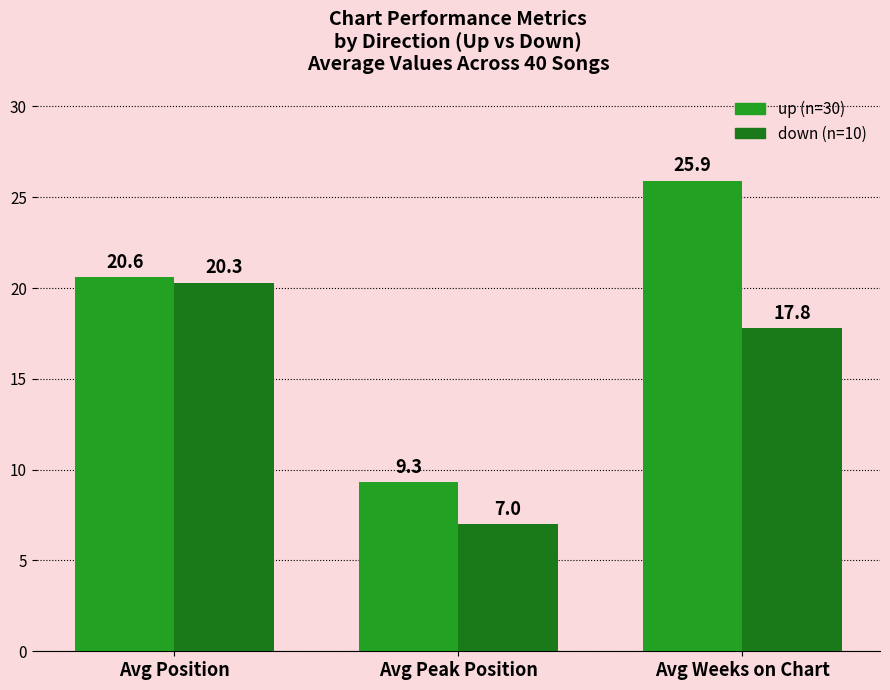

At which category does the chart reach its minimum across all series?

Avg Peak Position